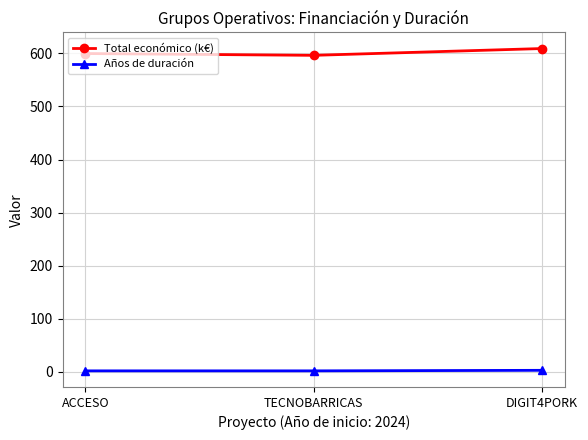

What is the average value of the Años de duración series?

2.3